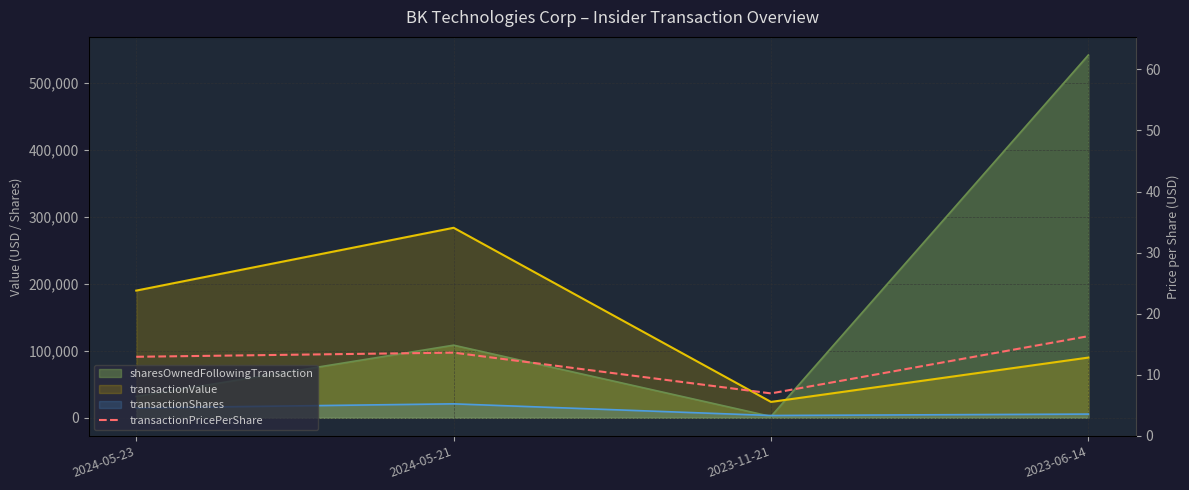

Rank the categories by value from lowest to highest.

2023-11-21, 2024-05-23, 2024-05-21, 2023-06-14